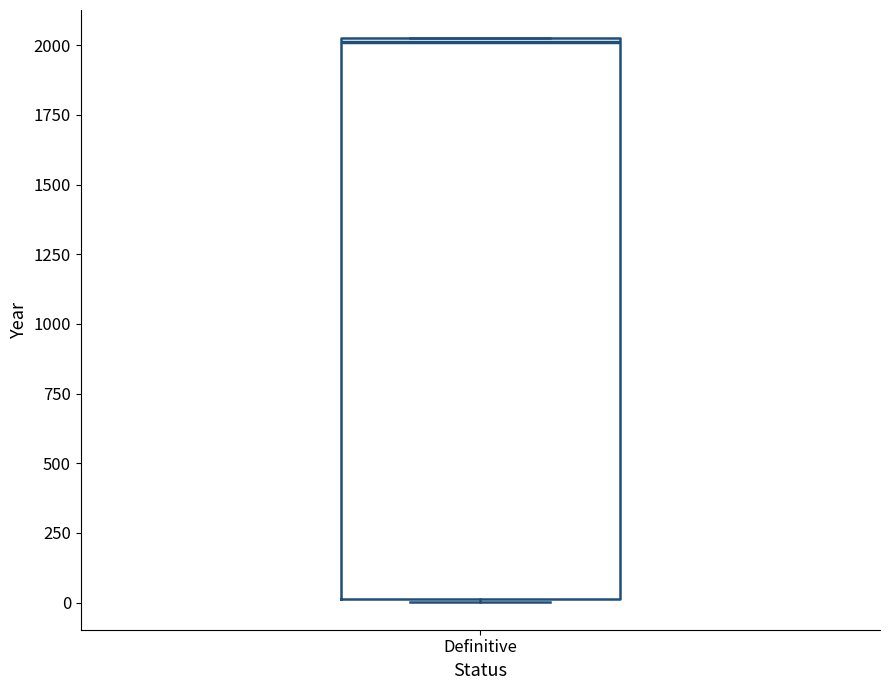

Read this box plot against the y-axis: the position of the median line, the range covered by the box, and the ends of both whiskers. The values are not printed on the chart, so give them approximately, as read against the axis.

median 2000, box 0 to 2050, whiskers 0 to 2050